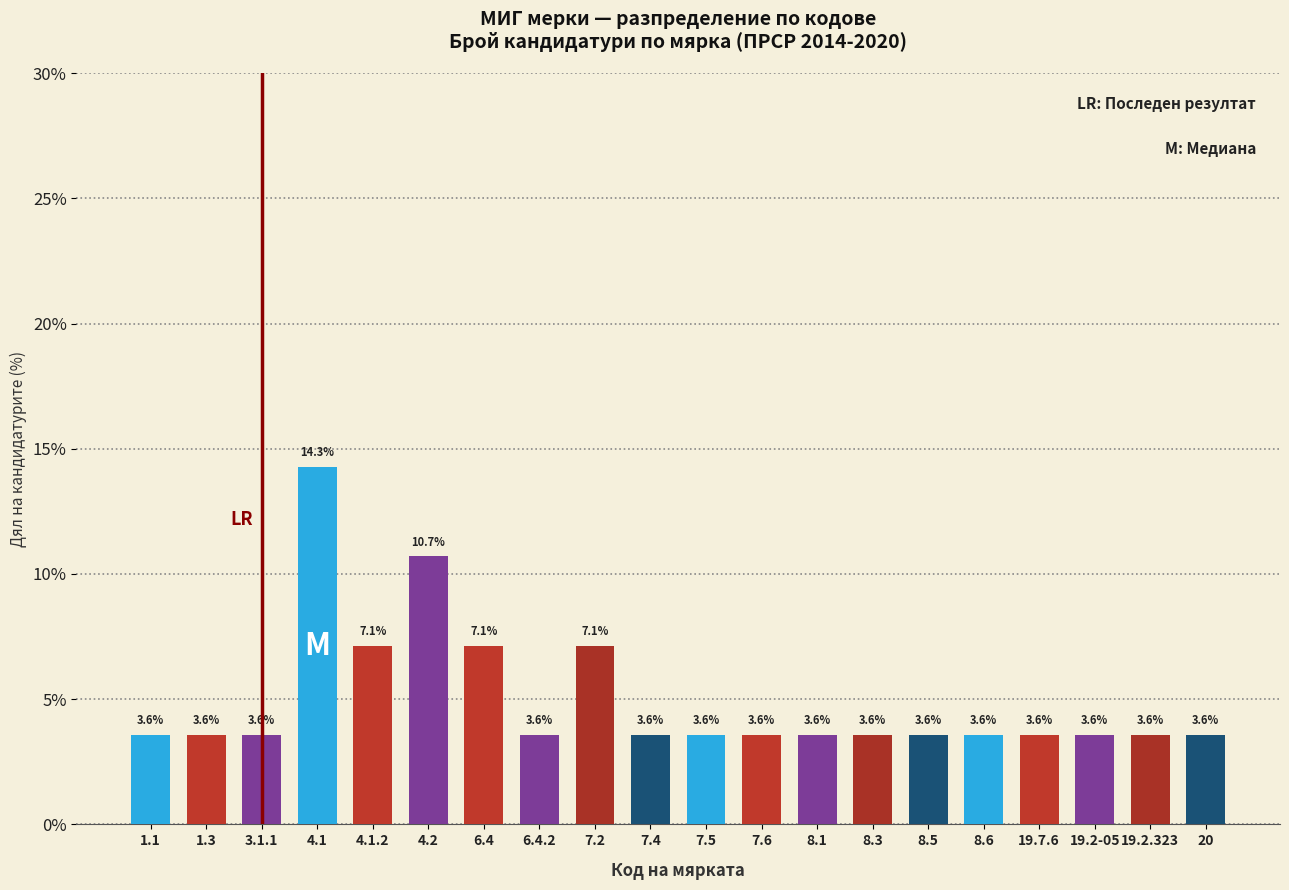

Reading left to right, list all the values displayed in this chart.

1.1=3.6	1.3=3.6	3.1.1=3.6	4.1=14.3	4.1.2=7.1	4.2=10.7	6.4=7.1	6.4.2=3.6	7.2=7.1	7.4=3.6	7.5=3.6	7.6=3.6	8.1=3.6	8.3=3.6	8.5=3.6	8.6=3.6	19.7.6=3.6	19.2-05=3.6	19.2.323=3.6	20=3.6